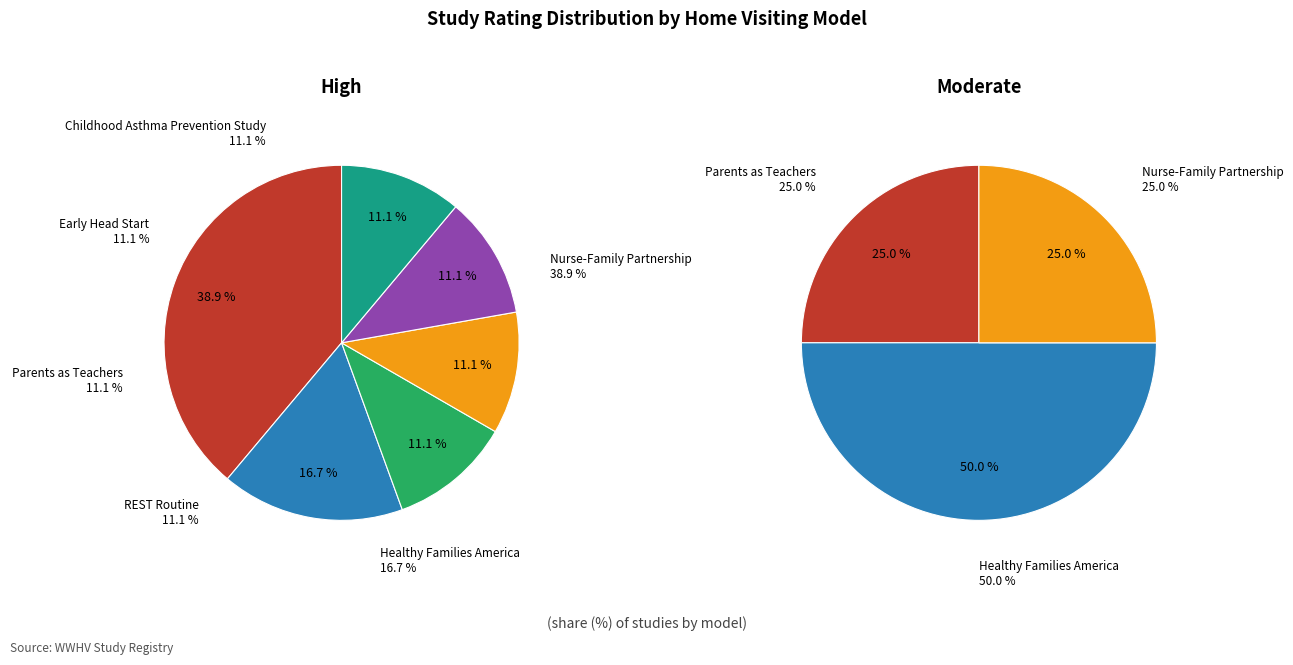

Between Healthy Families America (HFA) and Nurse-Family Partnership (NFP), which is larger?

Nurse-Family Partnership (NFP)